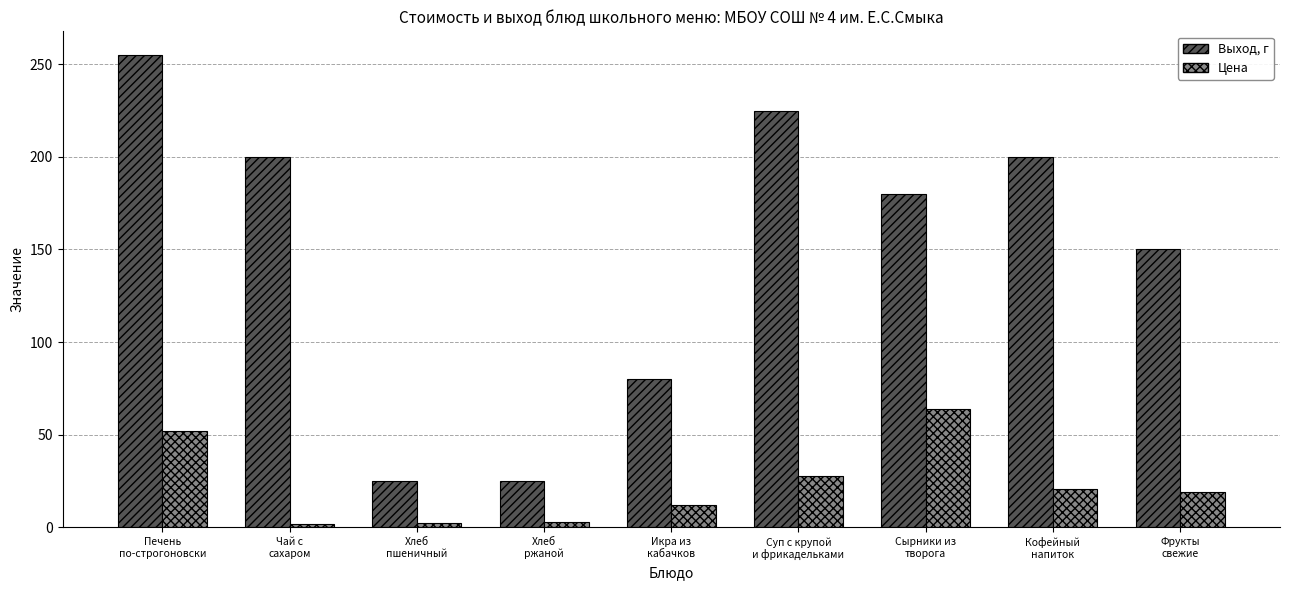

At how many categories does at least one series exceed 236?

1